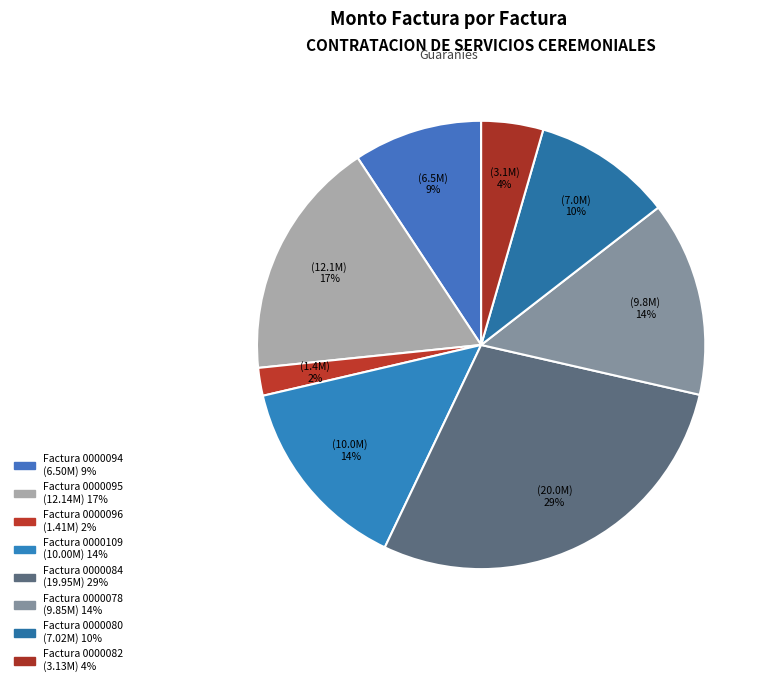

How many segments does this pie chart have?

8